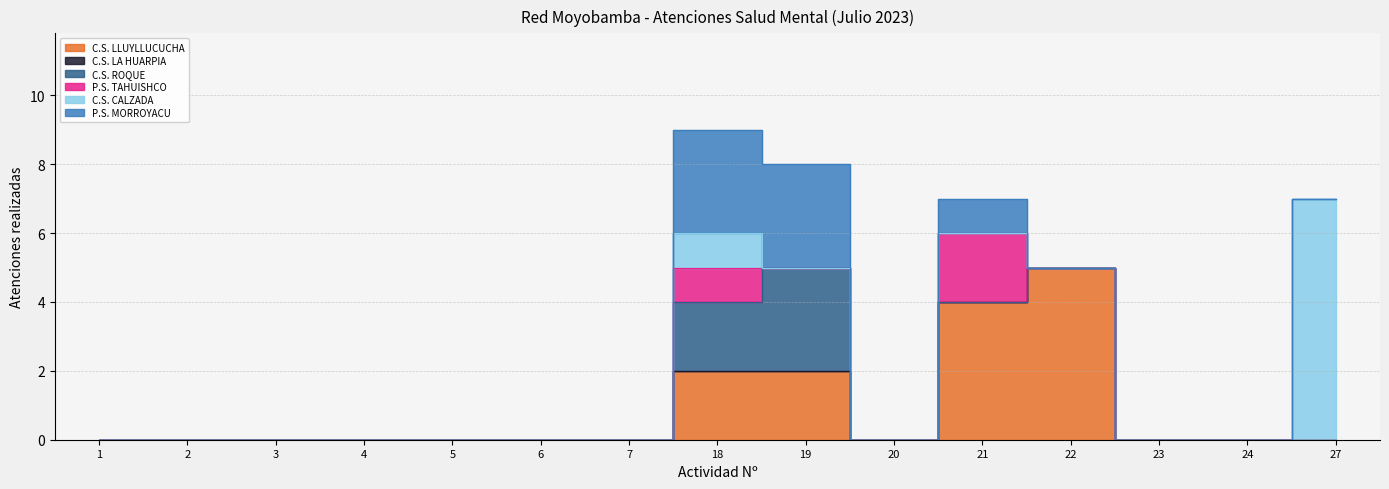

What is the difference between the maximum and minimum values in the C.S. CALZADA series?

7